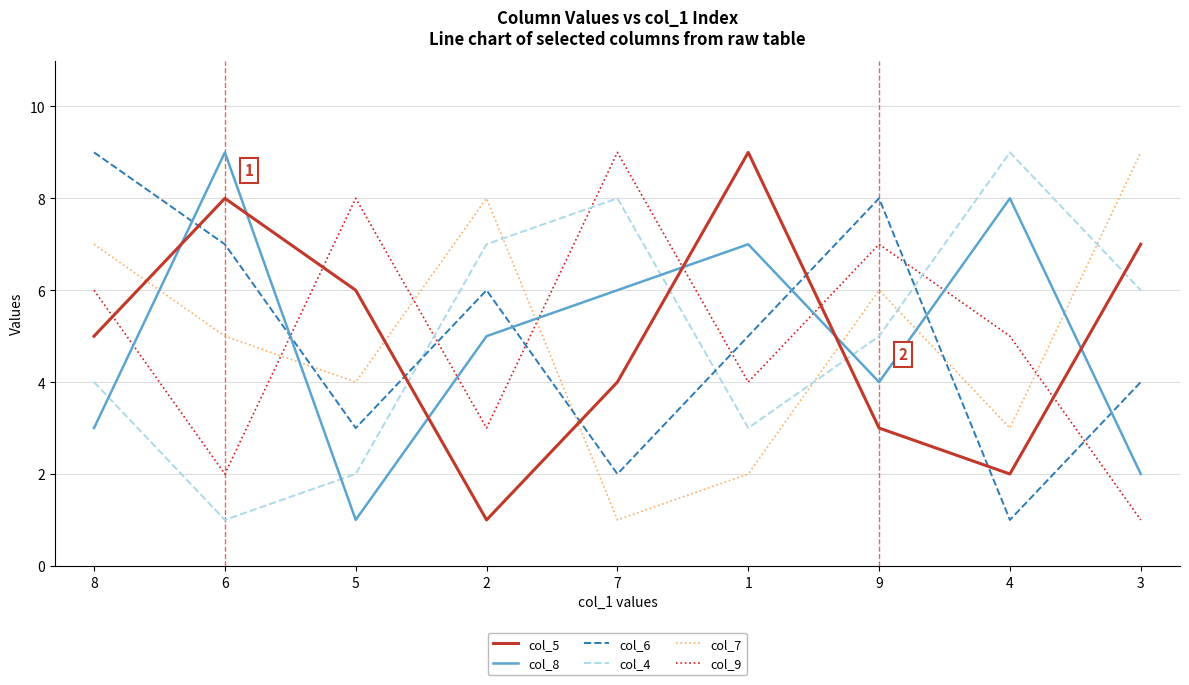

Rank the categories by col_8 value from highest to lowest.

6, 4, 1, 7, 2, 9, 8, 3, 5